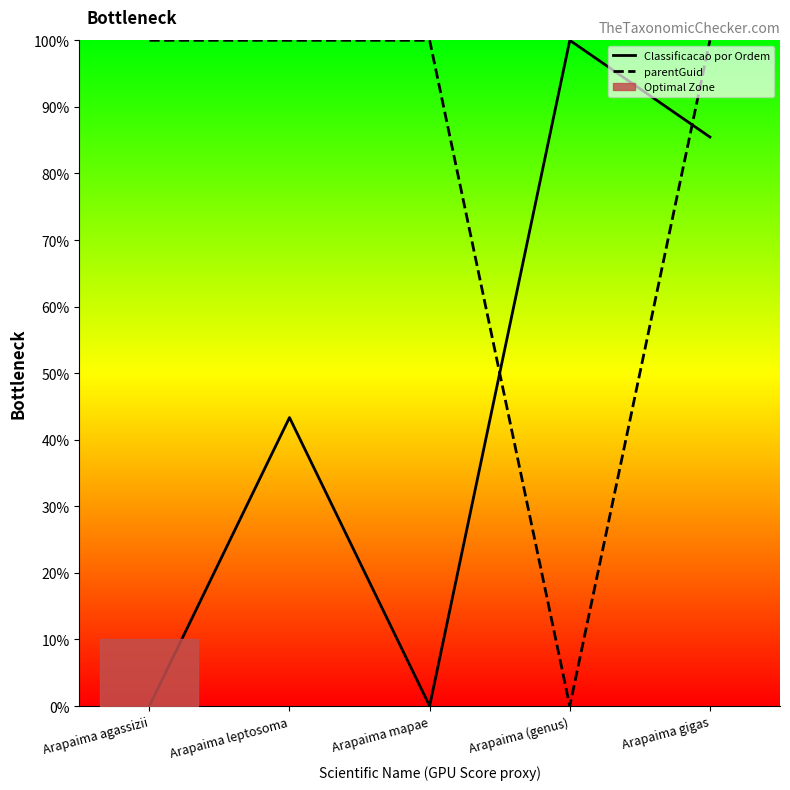

What is the sum of all Classificacao por Ordem values?

228.8